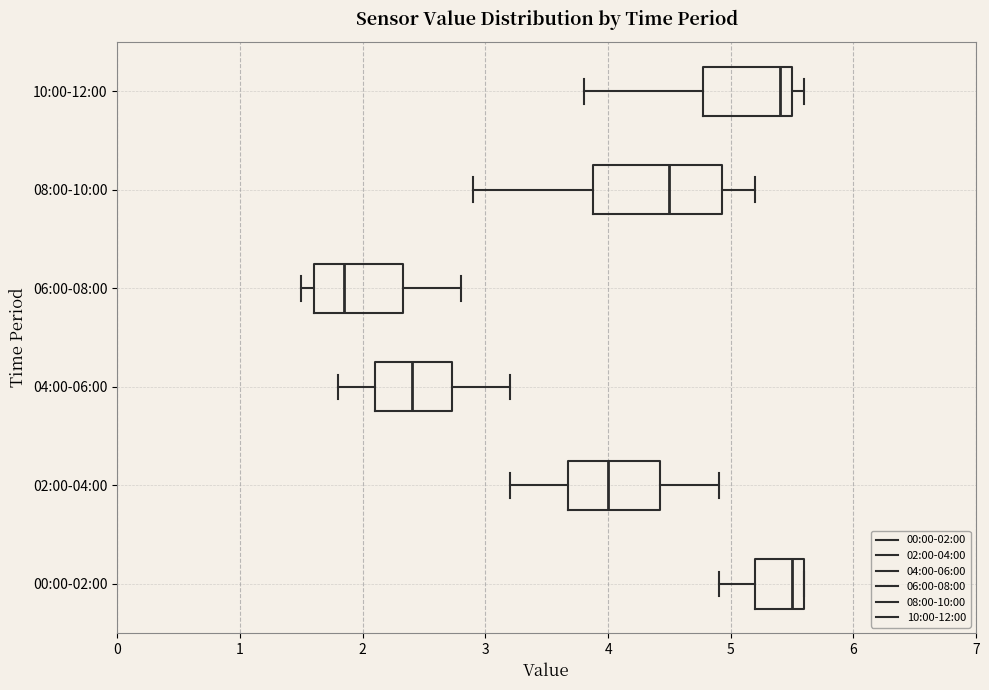

Which box has the furthest to the left median line?

06:00-08:00